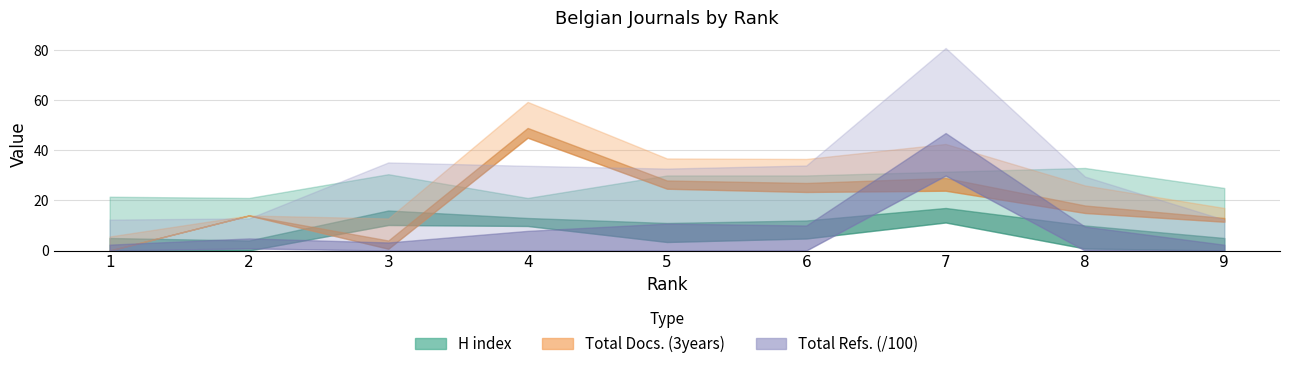

How many values in the H index series are below 11?

4